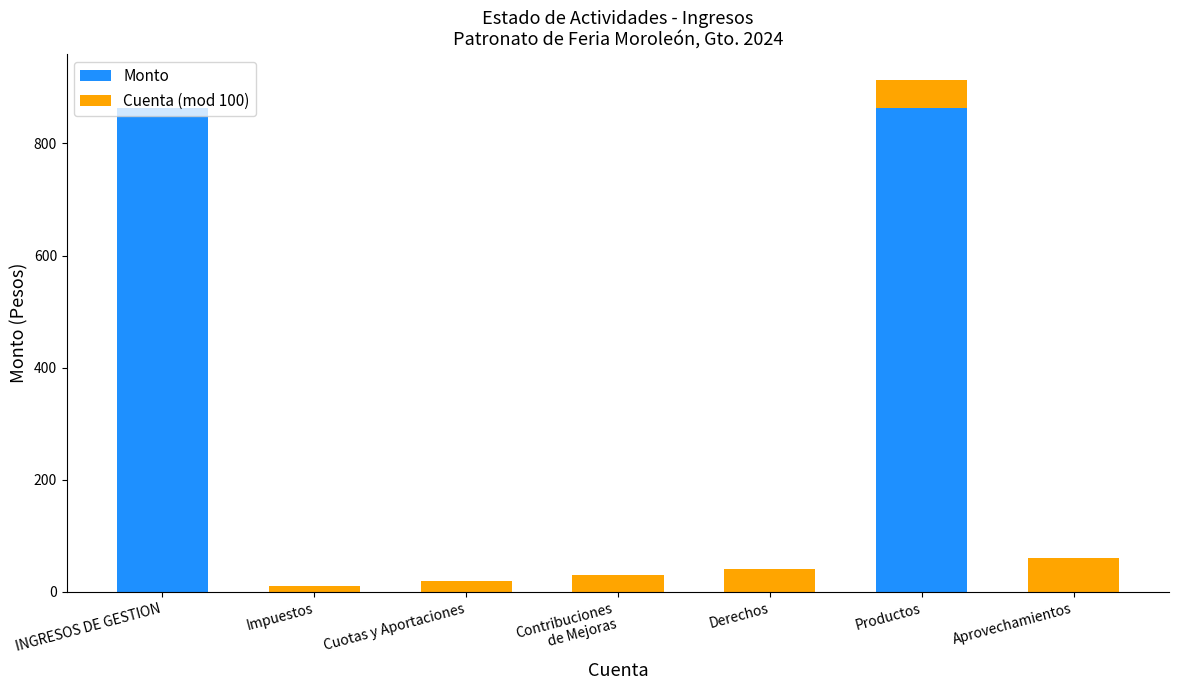

True or false: Monto has a value of 863.3 at INGRESOS DE GESTION.

True